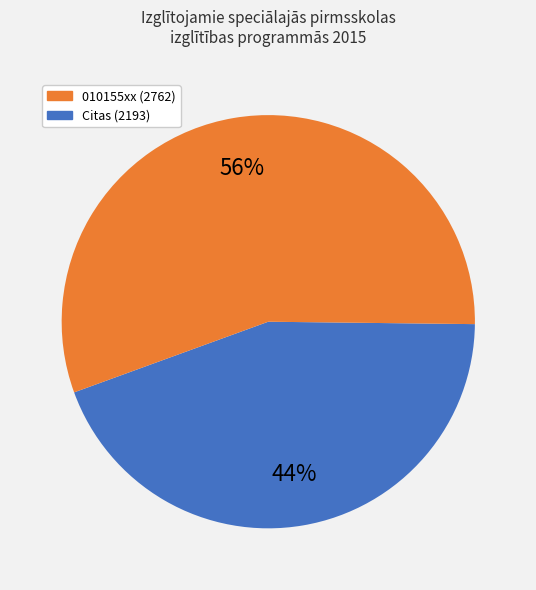

Is there any slice that represents more than half of the pie?

Yes